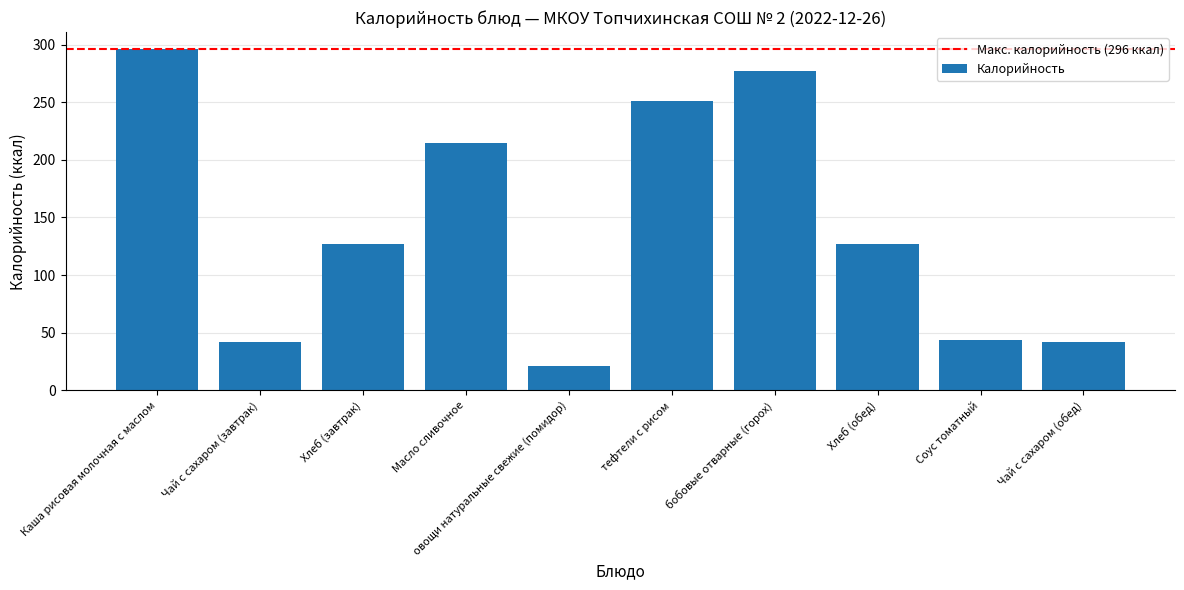

Which category has the lowest value across all series?

овощи натуральные свежие (помидор)